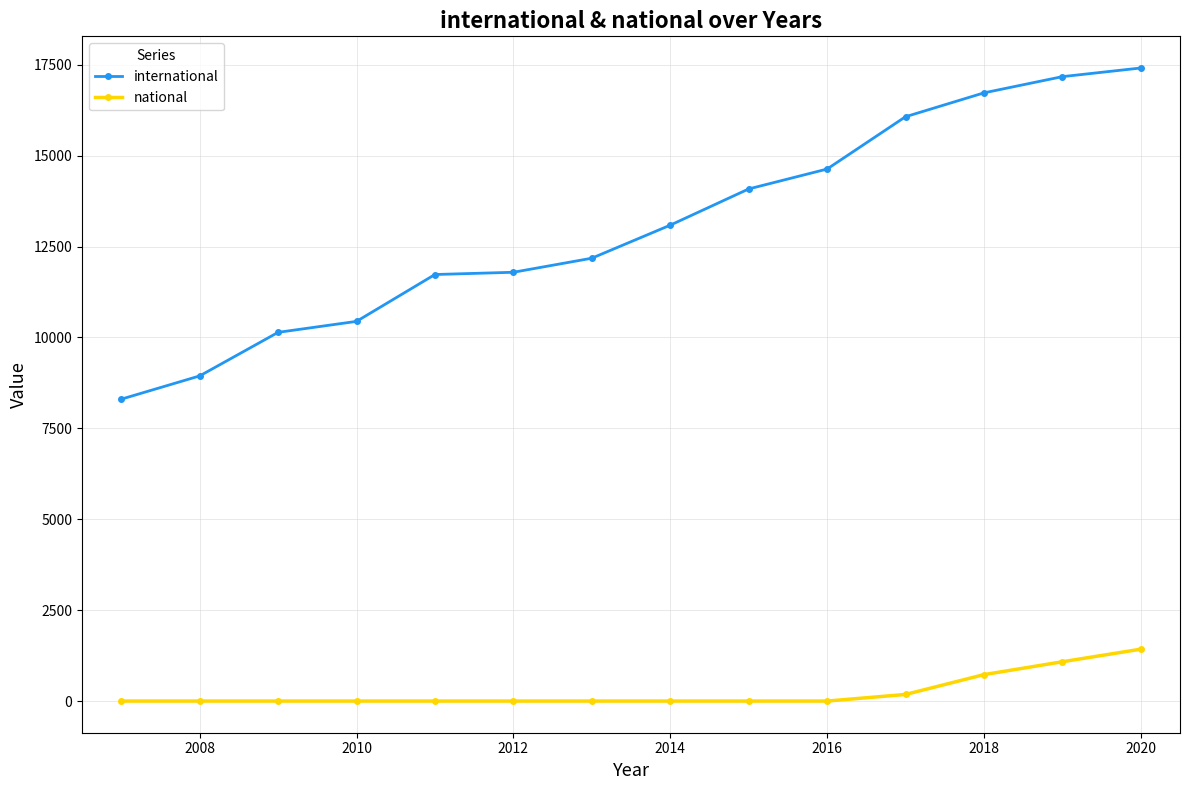

Rank the series by their average value, from highest to lowest.

international, national